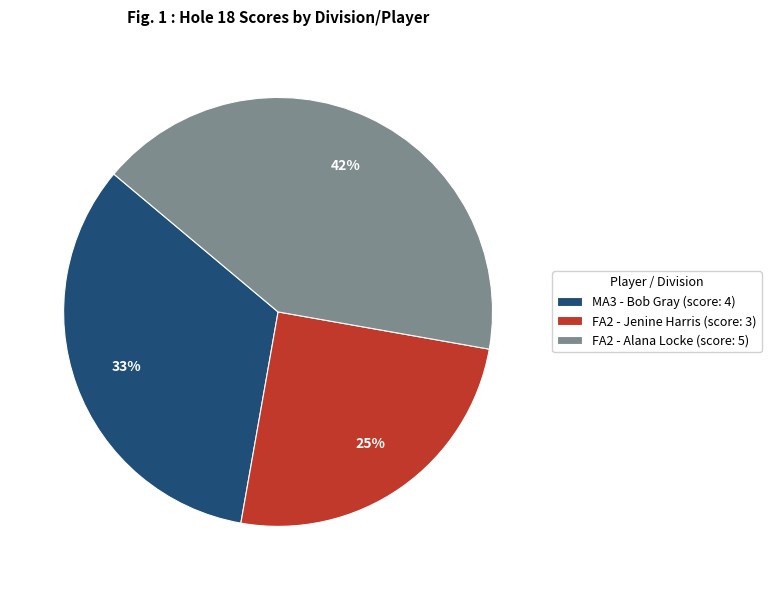

To the nearest percent, what is the average slice percentage?

33%